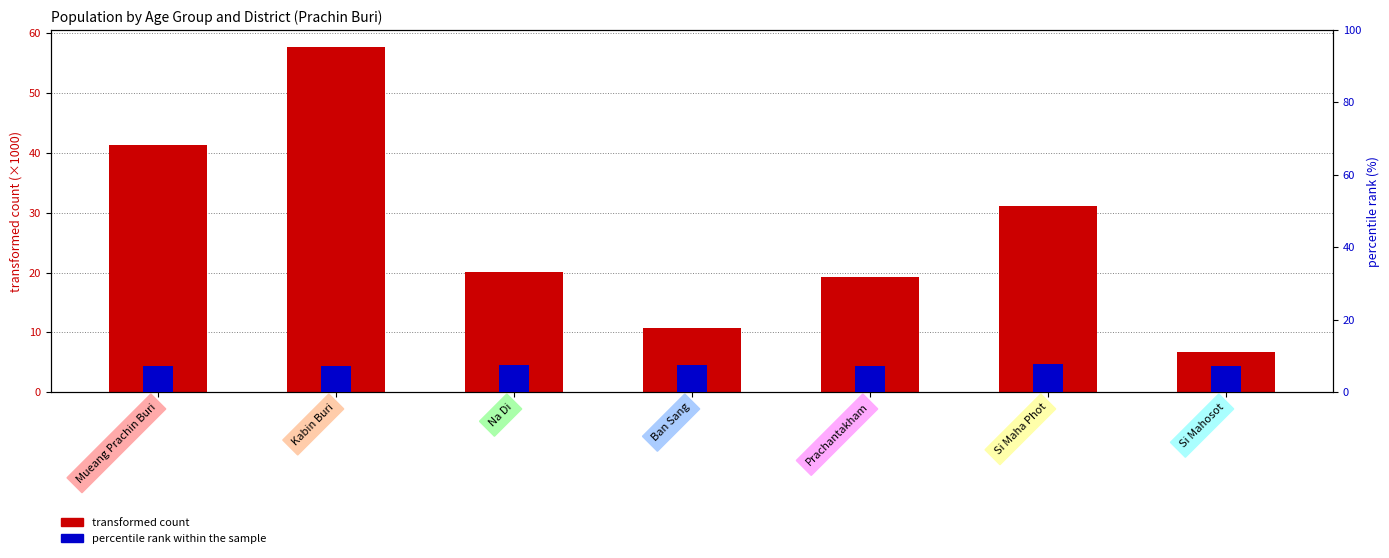

Are the bars horizontal?

No